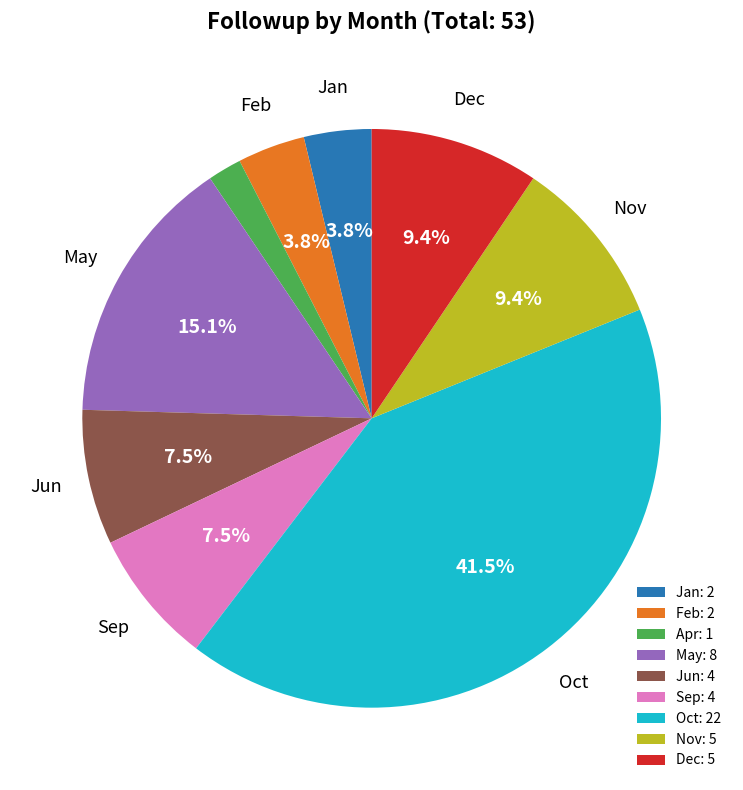

To the nearest percent, what is the difference between the Oct and Jun slice percentages?

34%